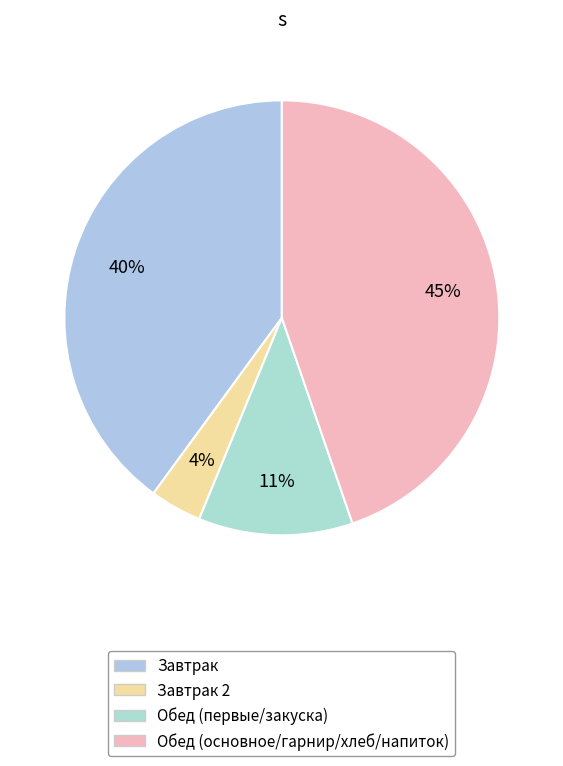

How many segments does this pie chart have?

4